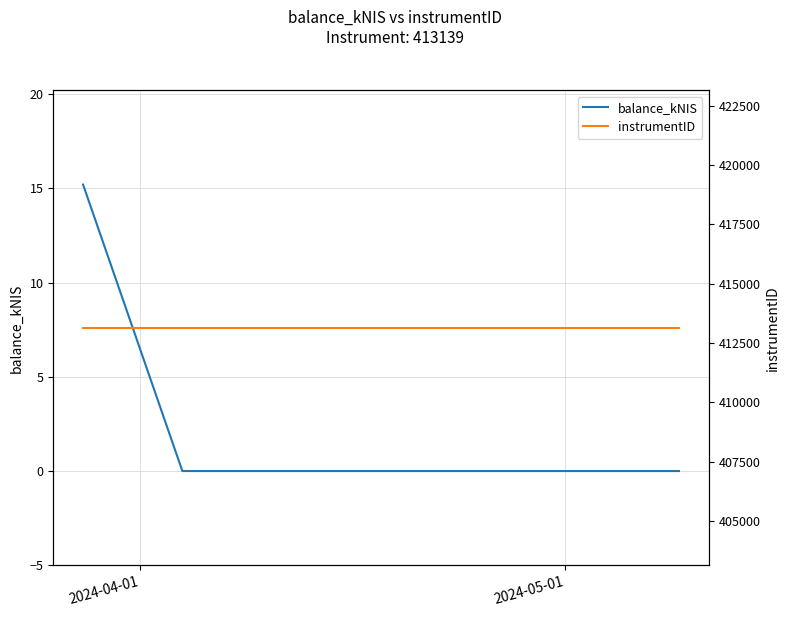

What is the highest value of the balance_kNIS series?

15.2